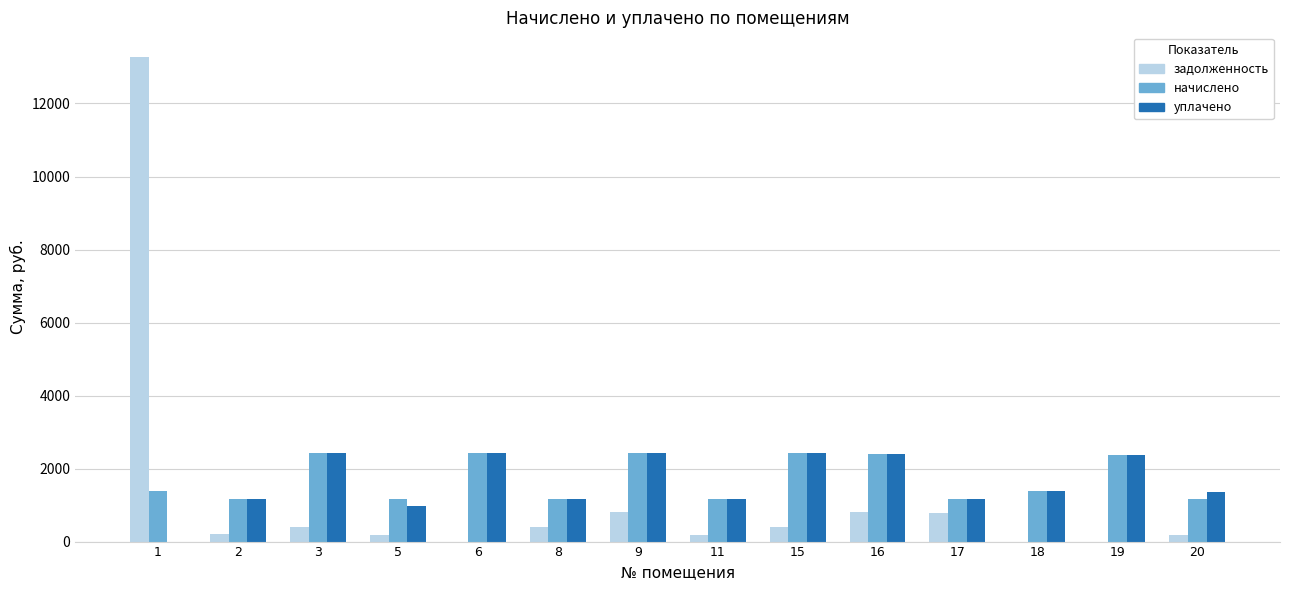

At which category is the sum across all series the highest?

1